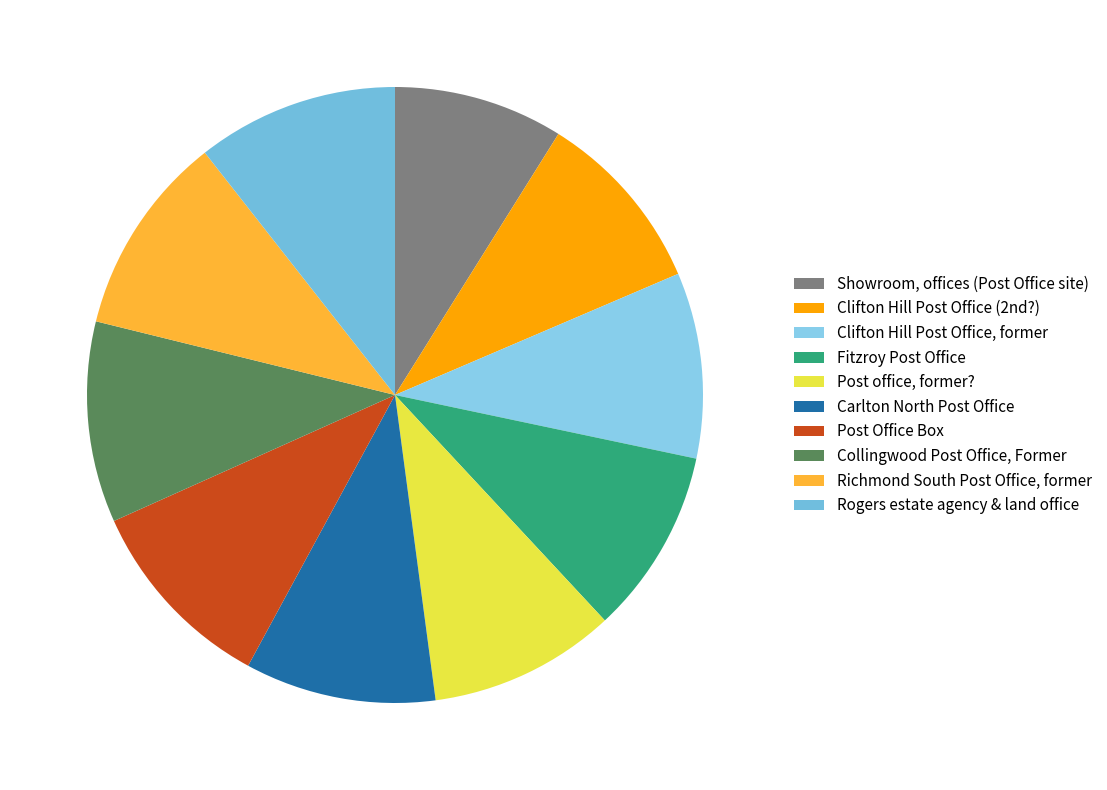

What percentage is the Post Office Box slice, to the nearest percent?

10%